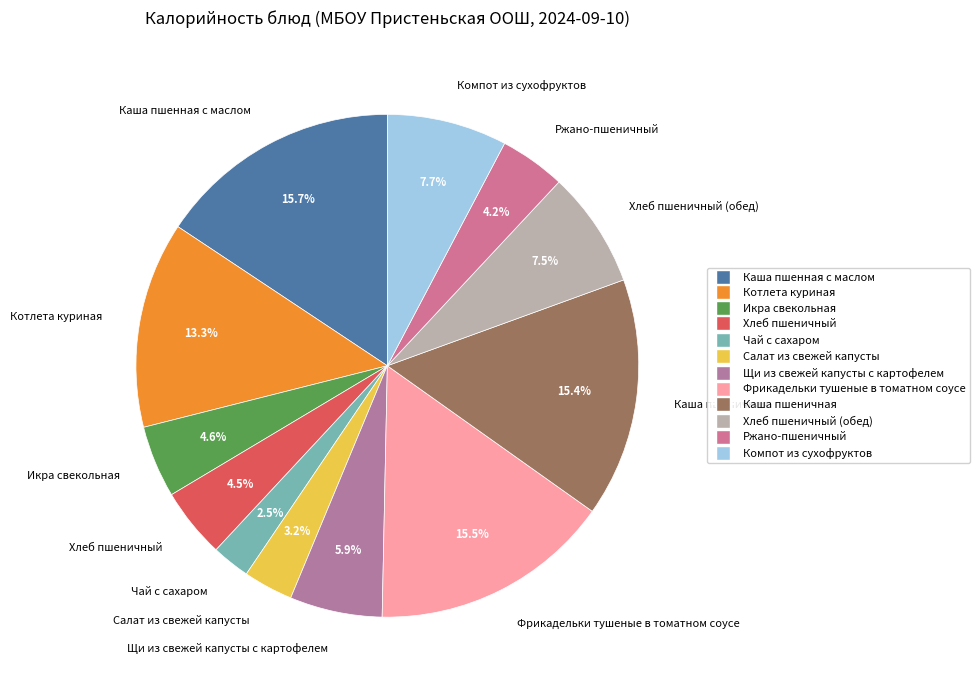

What portion of the pie excludes Фрикадельки тушеные в томатном соусе?

84.5%